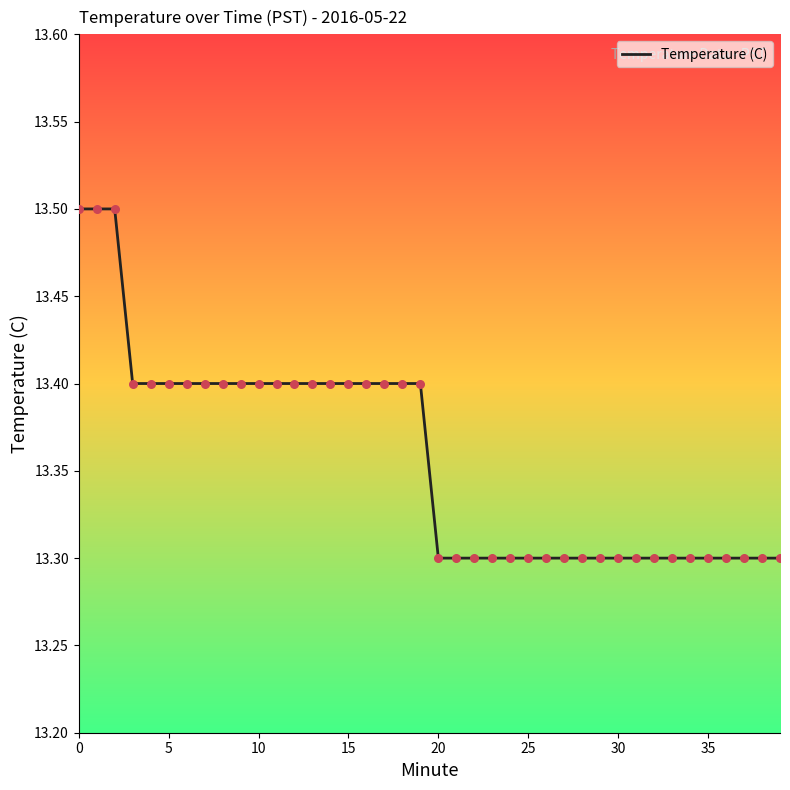

What is the smallest value displayed?

13.3